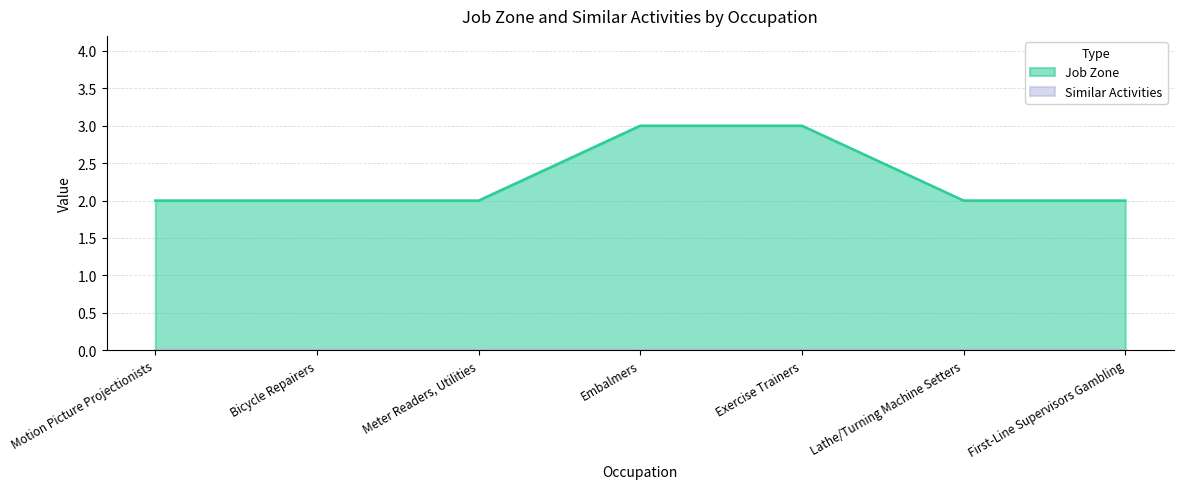

Rank the categories by value from highest to lowest.

Embalmers, Exercise Trainers, Motion Picture Projectionists, Bicycle Repairers, Meter Readers, Utilities, Lathe/Turning Machine Setters, First-Line Supervisors Gambling